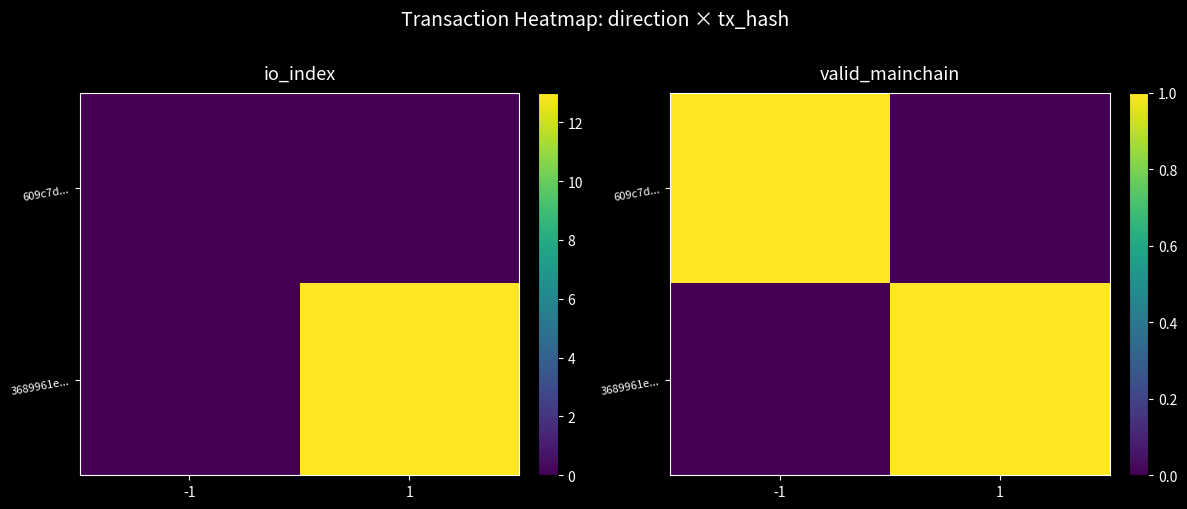

Where is 3689961e... nearest to the value 0?

-1